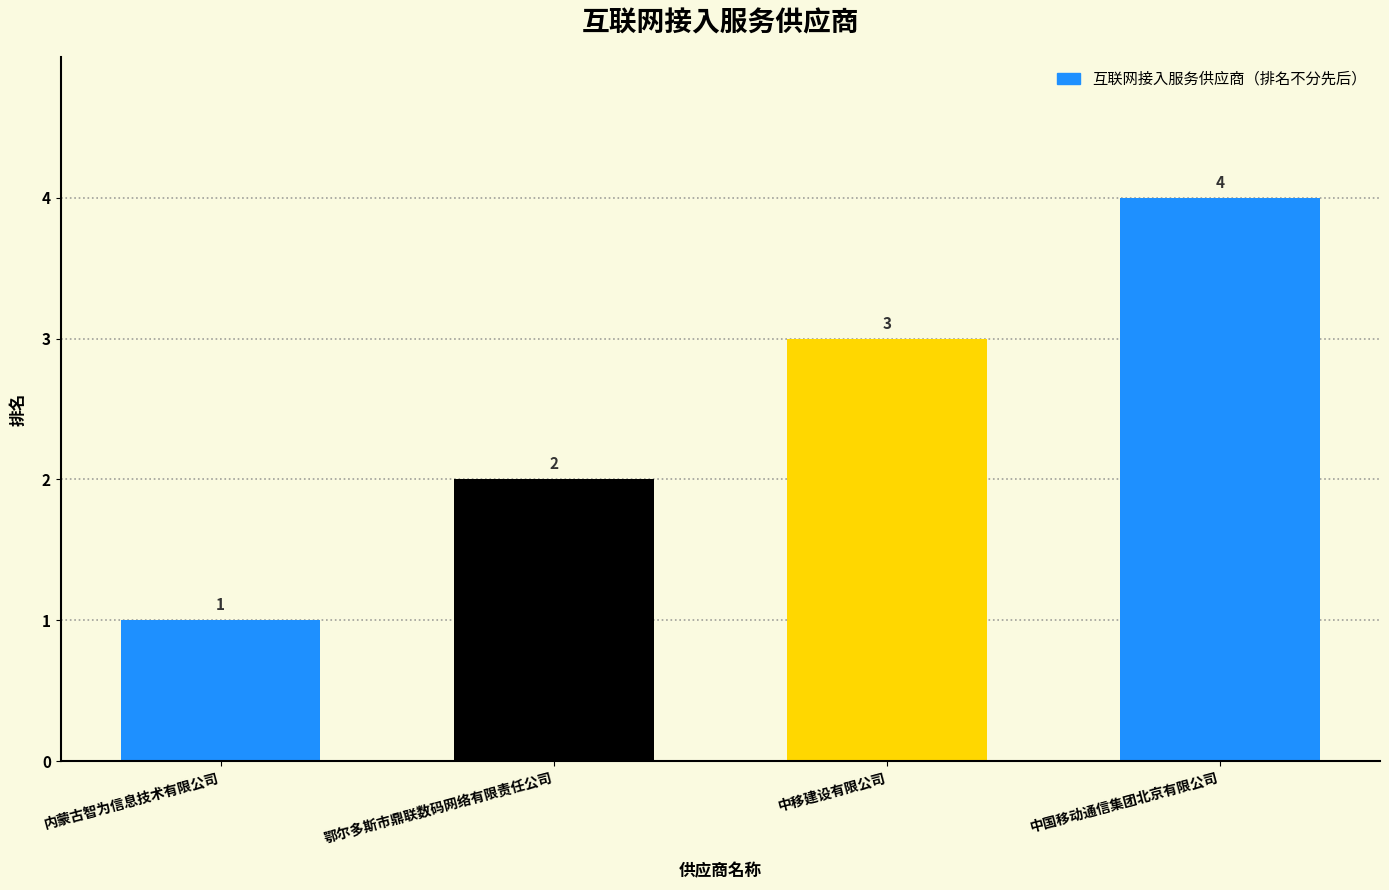

How many bars are there in total?

4